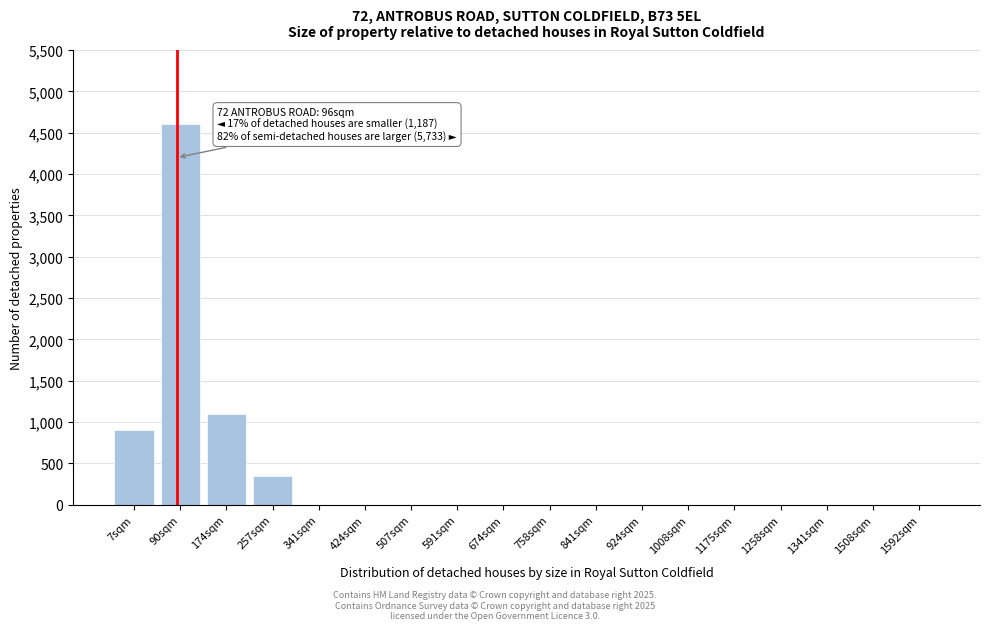

Reading left to right, transcribe all the data shown in this chart.

7sqm=900	90sqm=4600	174sqm=1100	257sqm=350	341sqm=0	424sqm=0	507sqm=0	591sqm=0	674sqm=0	758sqm=0	841sqm=0	924sqm=0	1008sqm=0	1175sqm=0	1258sqm=0	1341sqm=0	1508sqm=0	1592sqm=0